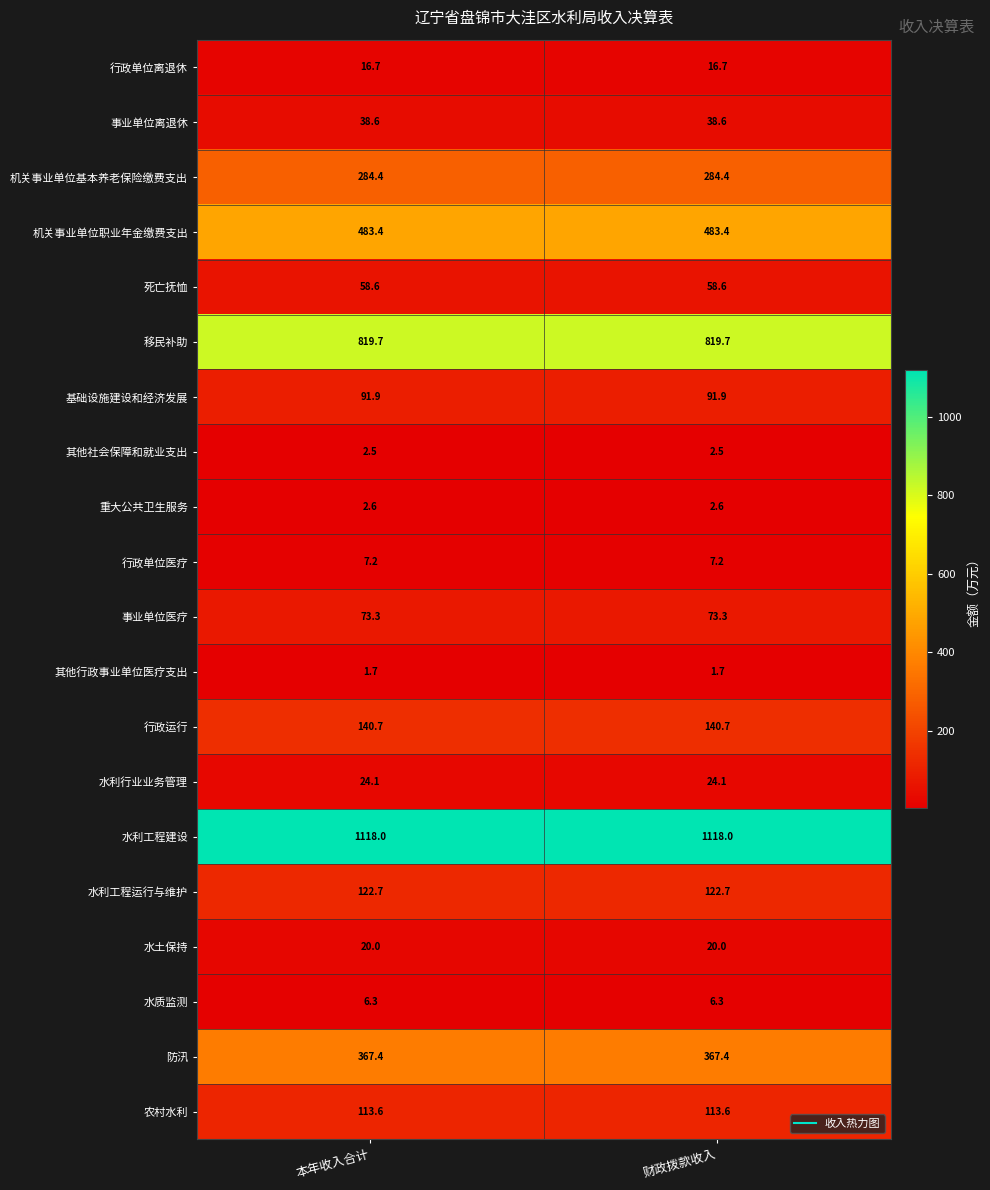

True or false: 行政运行 has a value of 93.6 at 本年收入合计.

False